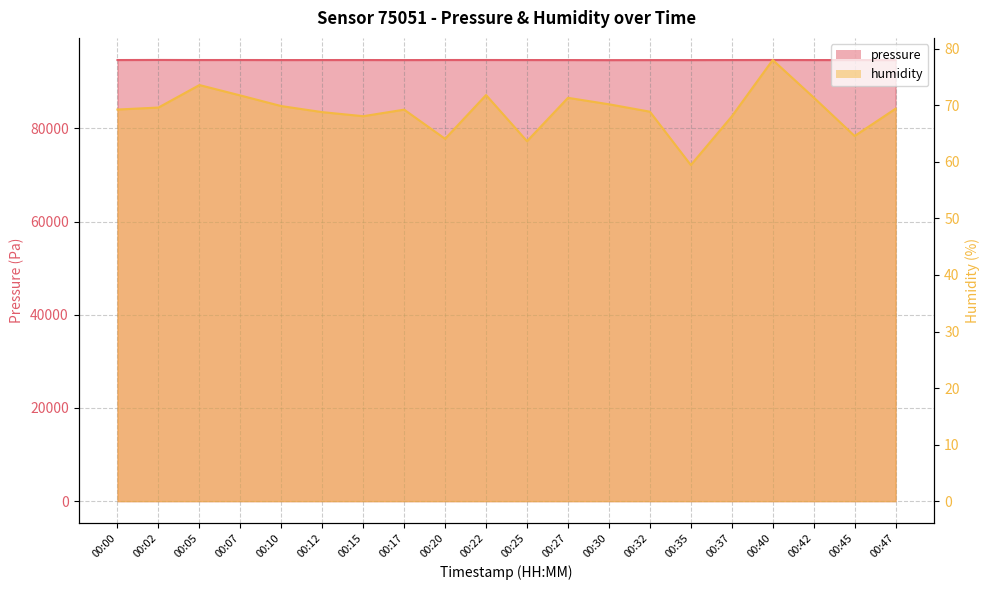

True or false: humidity has a value of 68.1 at 00:15.

True